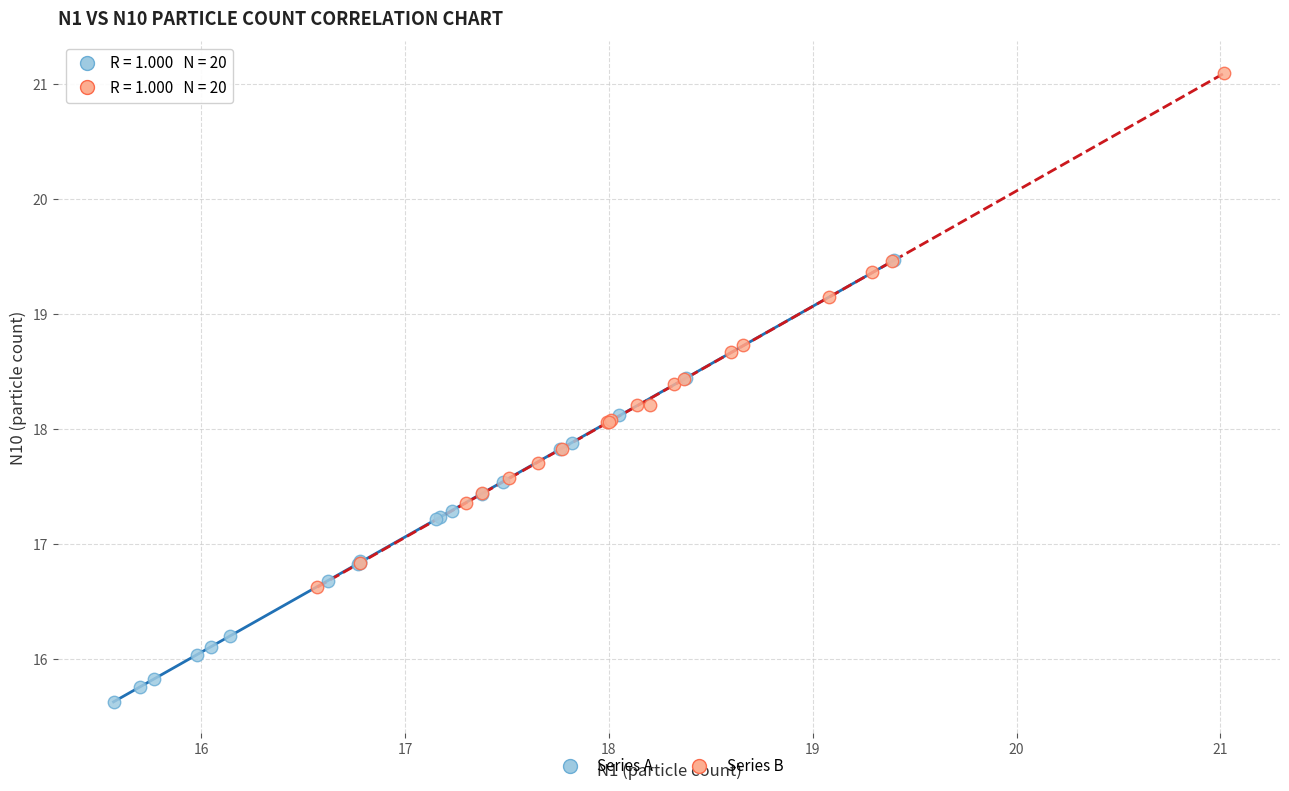

Which series reaches the maximum Y coordinate?

Series B